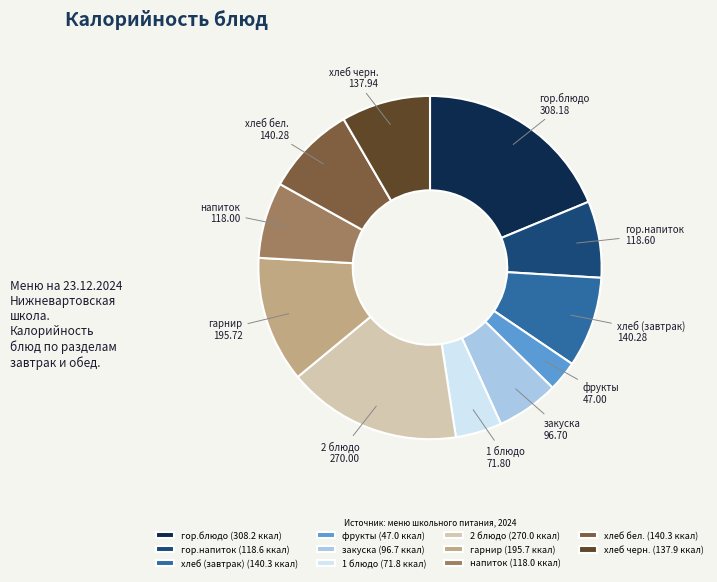

Is there any slice that represents more than half of the pie?

No